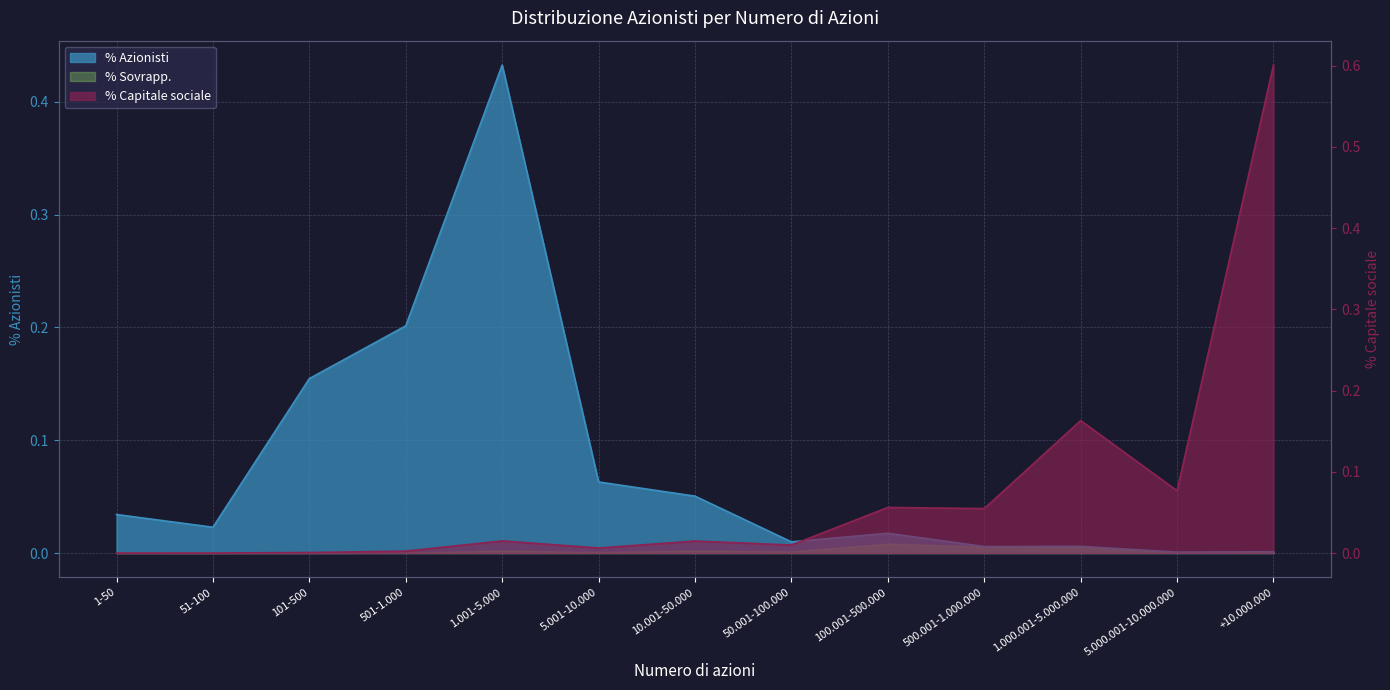

Which series has the largest range (max minus min)?

% Capitale sociale